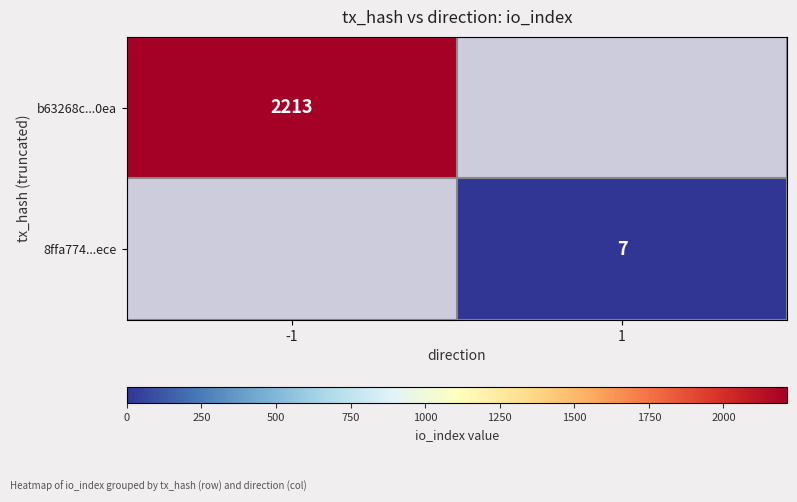

The b63268c...0ea series shows 2213 at -1. True or false?

True